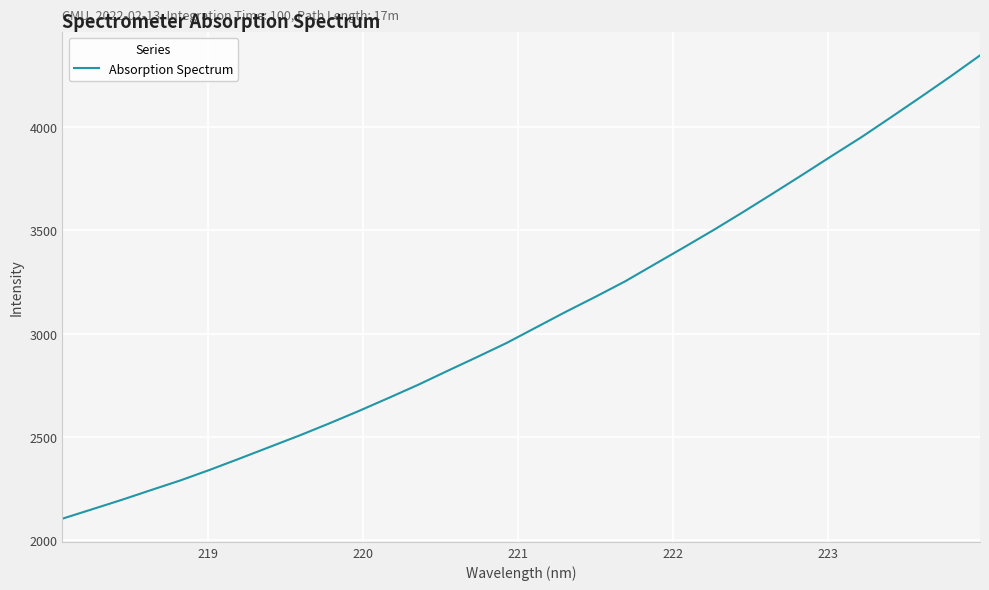

What is the difference between the maximum and minimum values?

2241.0